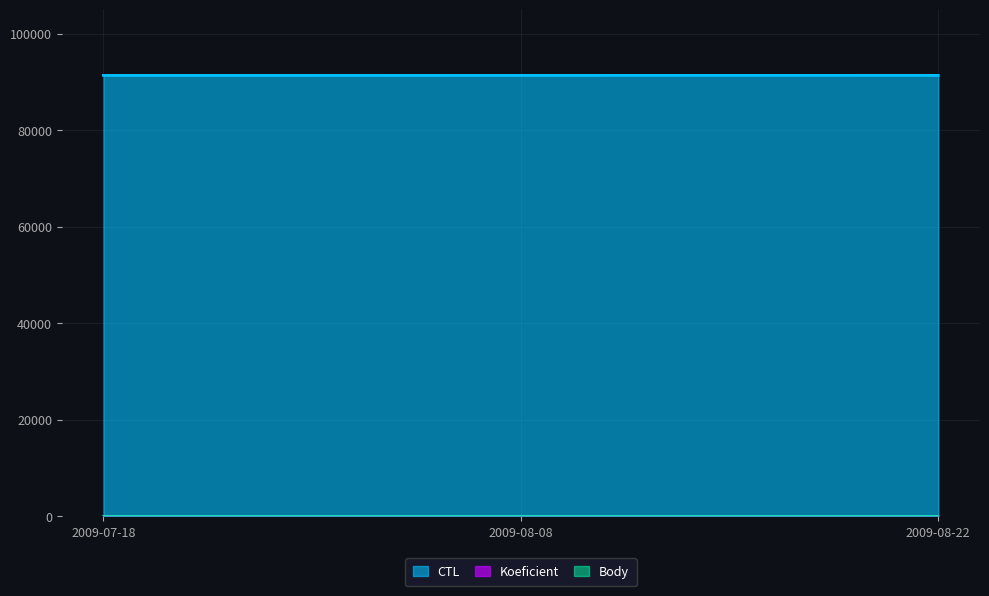

What is the highest value of the Koeficient series?

4